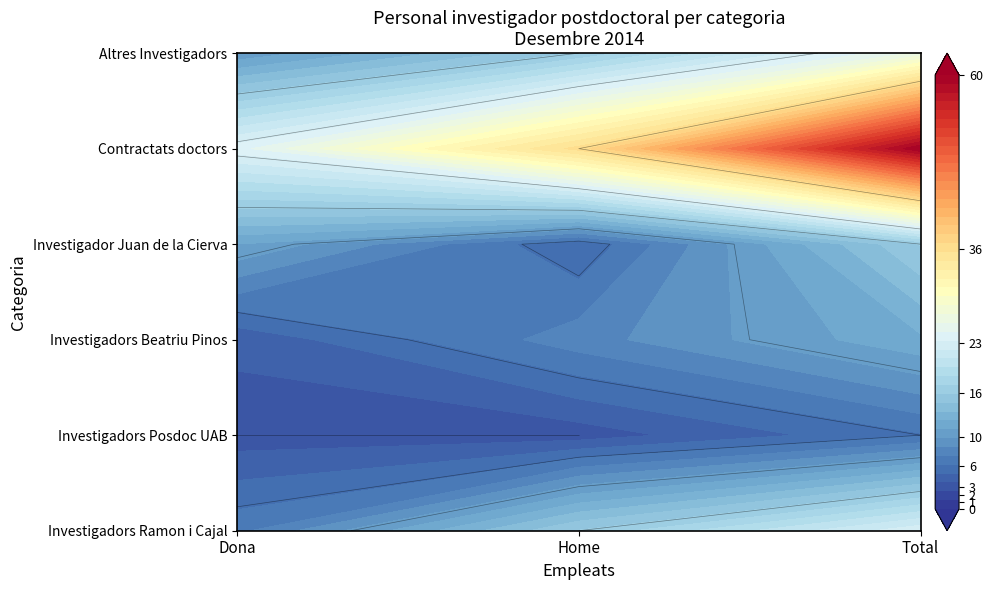

Between Total and Dona, which is larger?

Total